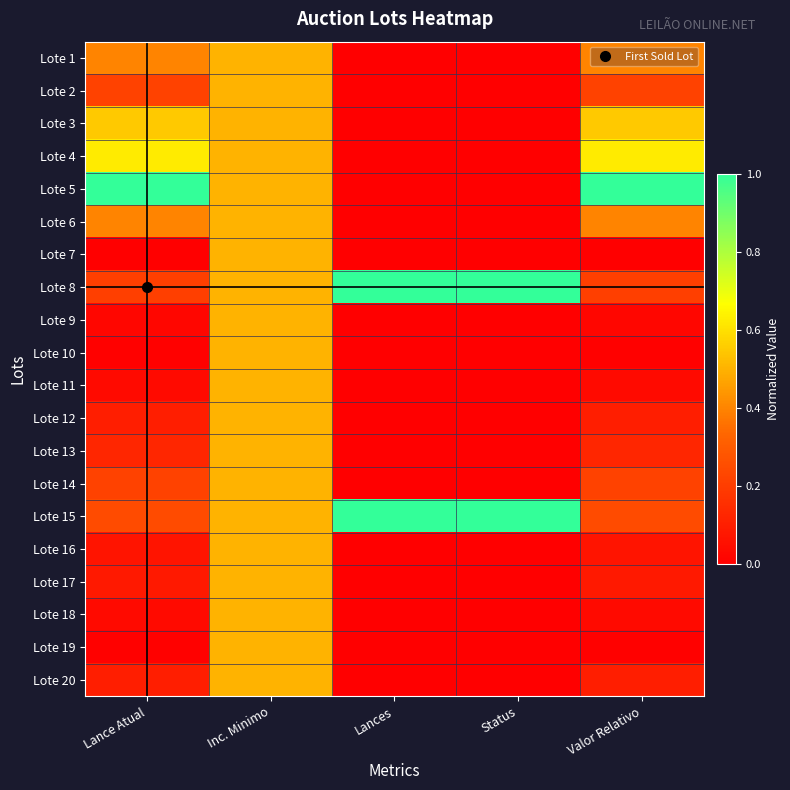

Reading left to right, list all the values displayed in this chart.

Lote 1: Lance Atual=0.4	Inc. Minimo=0.5	Lances=0.0	Status=0.0	Valor Relativo=0.4
Lote 2: Lance Atual=0.2	Inc. Minimo=0.5	Lances=0.0	Status=0.0	Valor Relativo=0.2
Lote 3: Lance Atual=0.5	Inc. Minimo=0.5	Lances=0.0	Status=0.0	Valor Relativo=0.5
Lote 4: Lance Atual=0.6	Inc. Minimo=0.5	Lances=0.0	Status=0.0	Valor Relativo=0.6
Lote 5: Lance Atual=1.0	Inc. Minimo=0.5	Lances=0.0	Status=0.0	Valor Relativo=1.0
Lote 6: Lance Atual=0.4	Inc. Minimo=0.5	Lances=0.0	Status=0.0	Valor Relativo=0.4
Lote 7: Lance Atual=0.0	Inc. Minimo=0.5	Lances=0.0	Status=0.0	Valor Relativo=0.0
Lote 8: Lance Atual=0.2	Inc. Minimo=0.5	Lances=1.0	Status=1.0	Valor Relativo=0.2
Lote 9: Lance Atual=0.0	Inc. Minimo=0.5	Lances=0.0	Status=0.0	Valor Relativo=0.0
Lote 10: Lance Atual=0.0	Inc. Minimo=0.5	Lances=0.0	Status=0.0	Valor Relativo=0.0
Lote 11: Lance Atual=0.0	Inc. Minimo=0.5	Lances=0.0	Status=0.0	Valor Relativo=0.0
Lote 12: Lance Atual=0.1	Inc. Minimo=0.5	Lances=0.0	Status=0.0	Valor Relativo=0.1
Lote 13: Lance Atual=0.1	Inc. Minimo=0.5	Lances=0.0	Status=0.0	Valor Relativo=0.1
Lote 14: Lance Atual=0.2	Inc. Minimo=0.5	Lances=0.0	Status=0.0	Valor Relativo=0.2
Lote 15: Lance Atual=0.2	Inc. Minimo=0.5	Lances=1.0	Status=1.0	Valor Relativo=0.2
Lote 16: Lance Atual=0.1	Inc. Minimo=0.5	Lances=0.0	Status=0.0	Valor Relativo=0.1
Lote 17: Lance Atual=0.1	Inc. Minimo=0.5	Lances=0.0	Status=0.0	Valor Relativo=0.1
Lote 18: Lance Atual=0.0	Inc. Minimo=0.5	Lances=0.0	Status=0.0	Valor Relativo=0.0
Lote 19: Lance Atual=0.0	Inc. Minimo=0.5	Lances=0.0	Status=0.0	Valor Relativo=0.0
Lote 20: Lance Atual=0.1	Inc. Minimo=0.5	Lances=0.0	Status=0.0	Valor Relativo=0.1